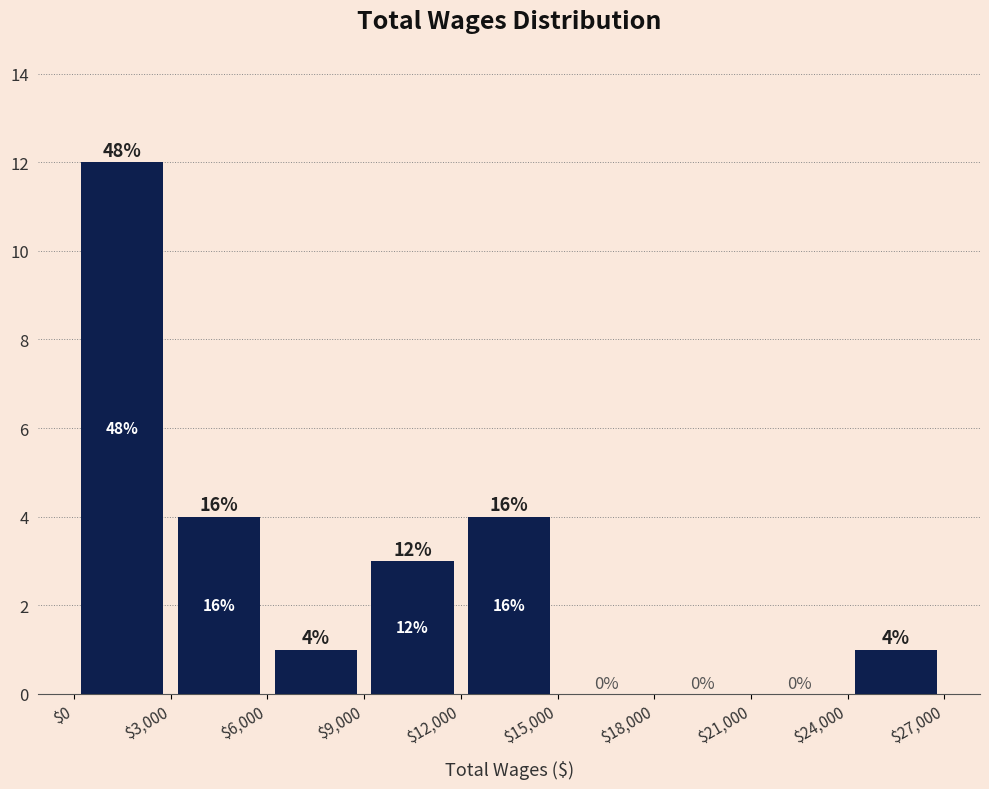

Which range on the x-axis has the tallest bar?

$0 to $3,000